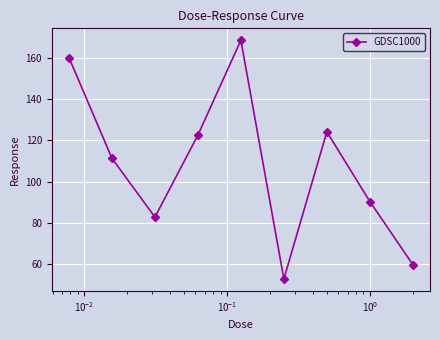

How many interior local peaks (higher than both neighbors) does the data have?

2